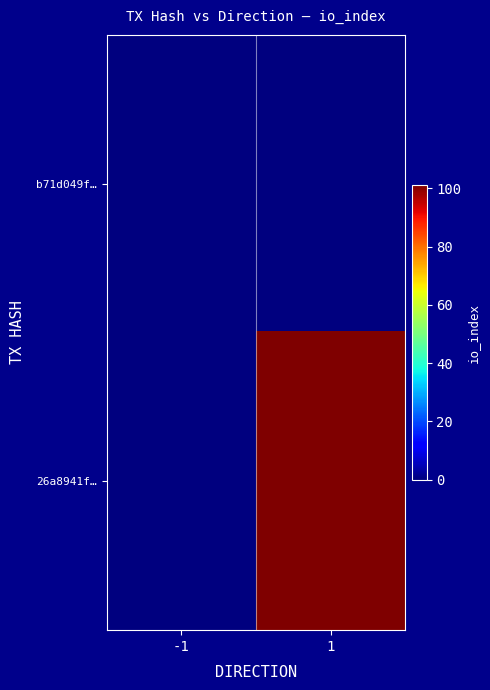

Reading left to right, list all the values displayed in this chart.

b71d049f…: -1=0	1=0
26a8941f…: -1=0	1=101